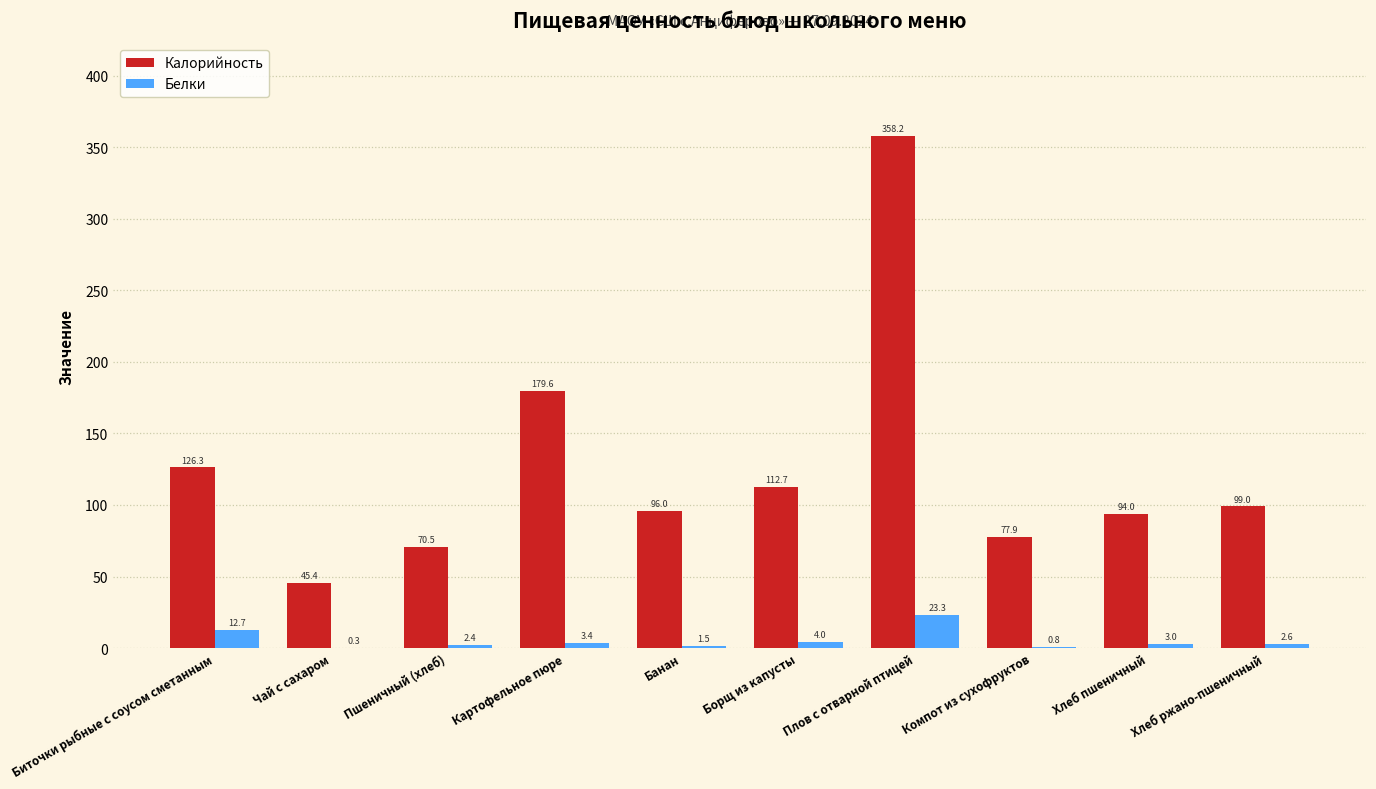

Reading left to right, list all the values displayed in this chart.

Калорийность: 126.3	45.4	70.5	179.6	96.0	112.7	358.2	77.9	94.0	99.0
Белки: 12.7	0.3	2.4	3.4	1.5	4.0	23.3	0.8	3.0	2.6